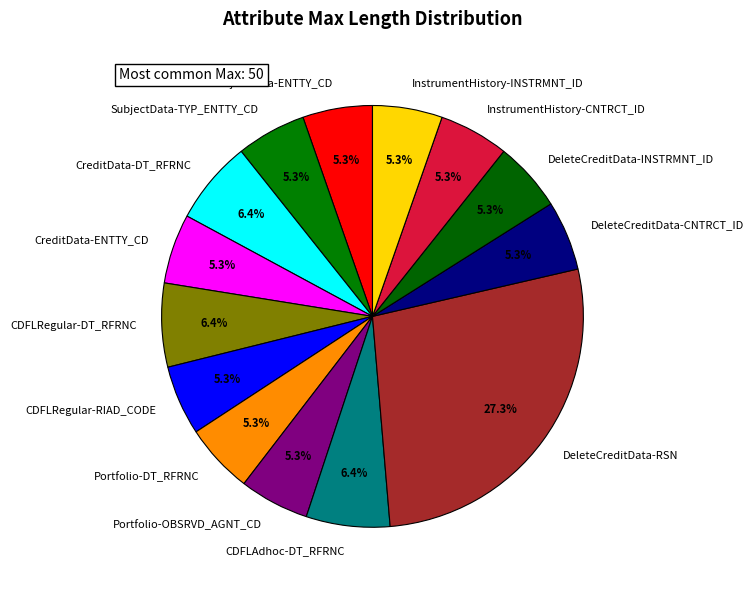

What percentage is the SubjectData-TYP_ENTTY_CD slice, to the nearest percent?

5%